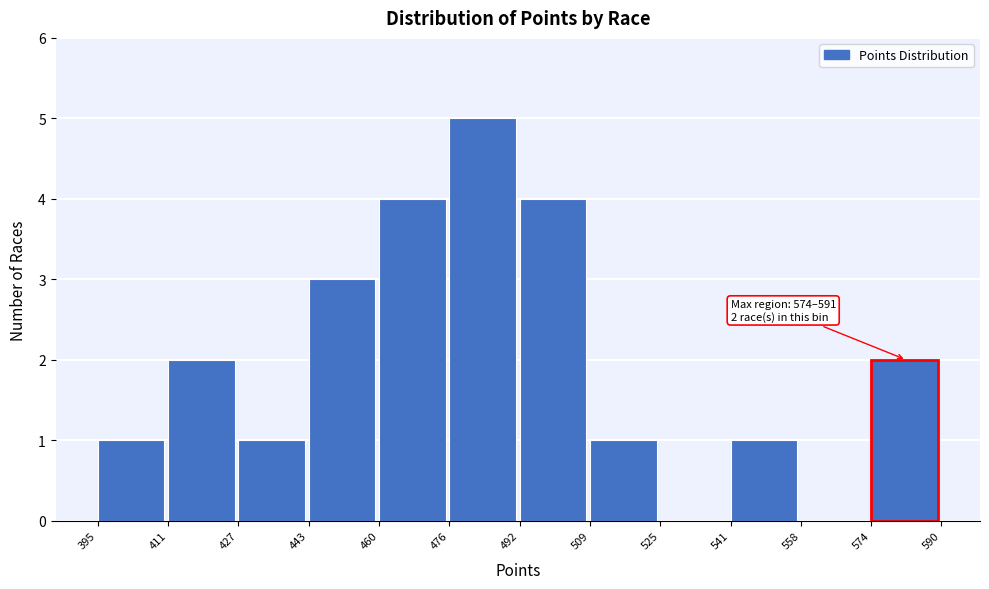

Which range on the x-axis has the tallest bar?

476 to 492